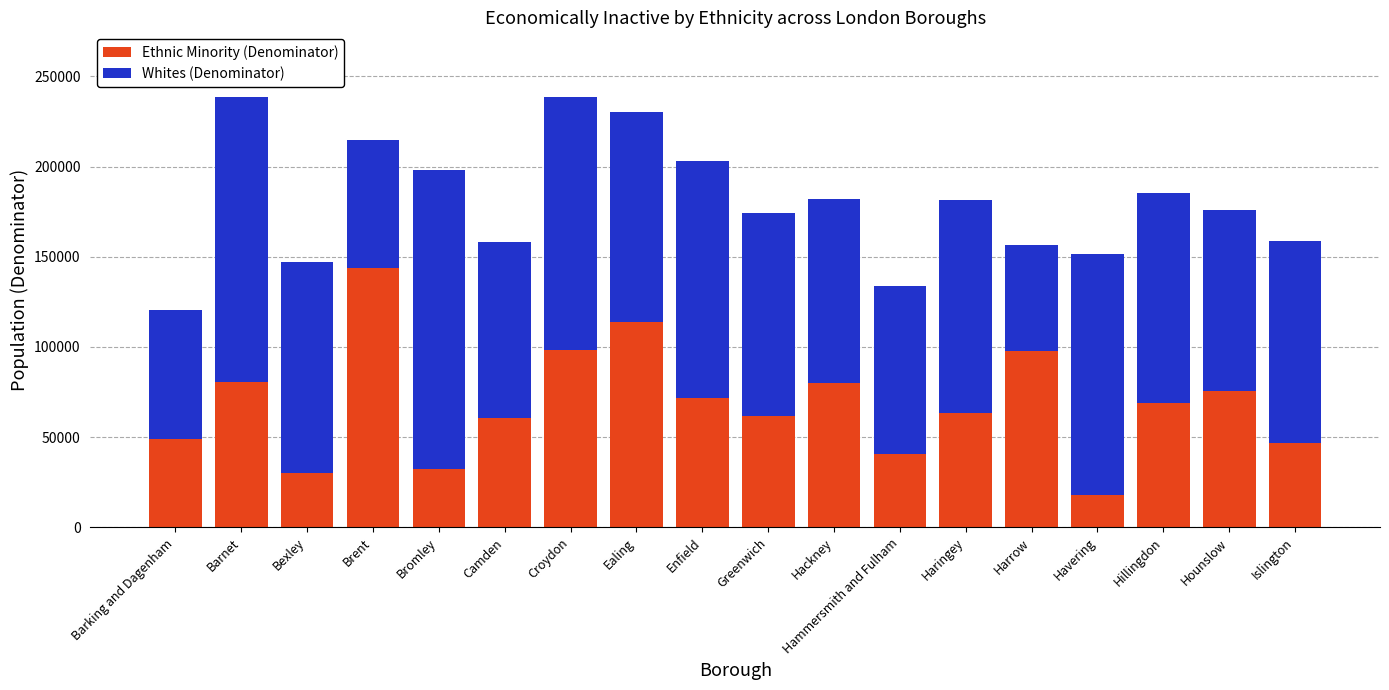

The Ethnic Minority (Denominator) series shows 210803 at Brent. True or false?

False